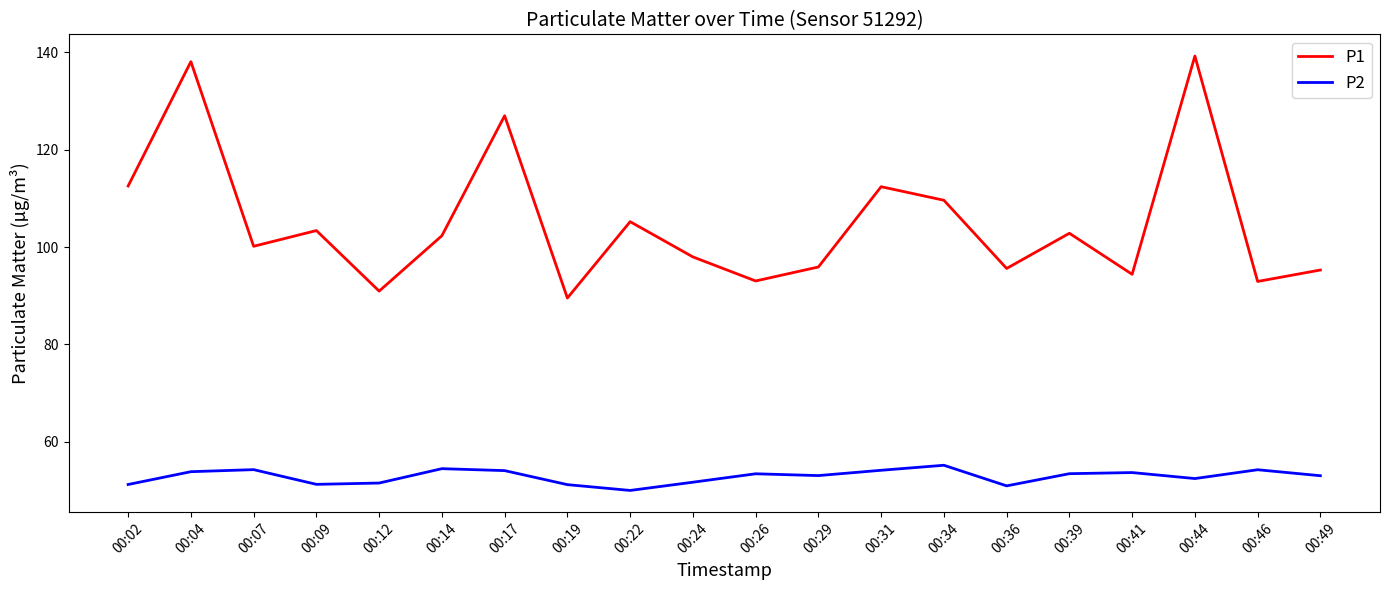

What is the greatest value displayed?

139.2